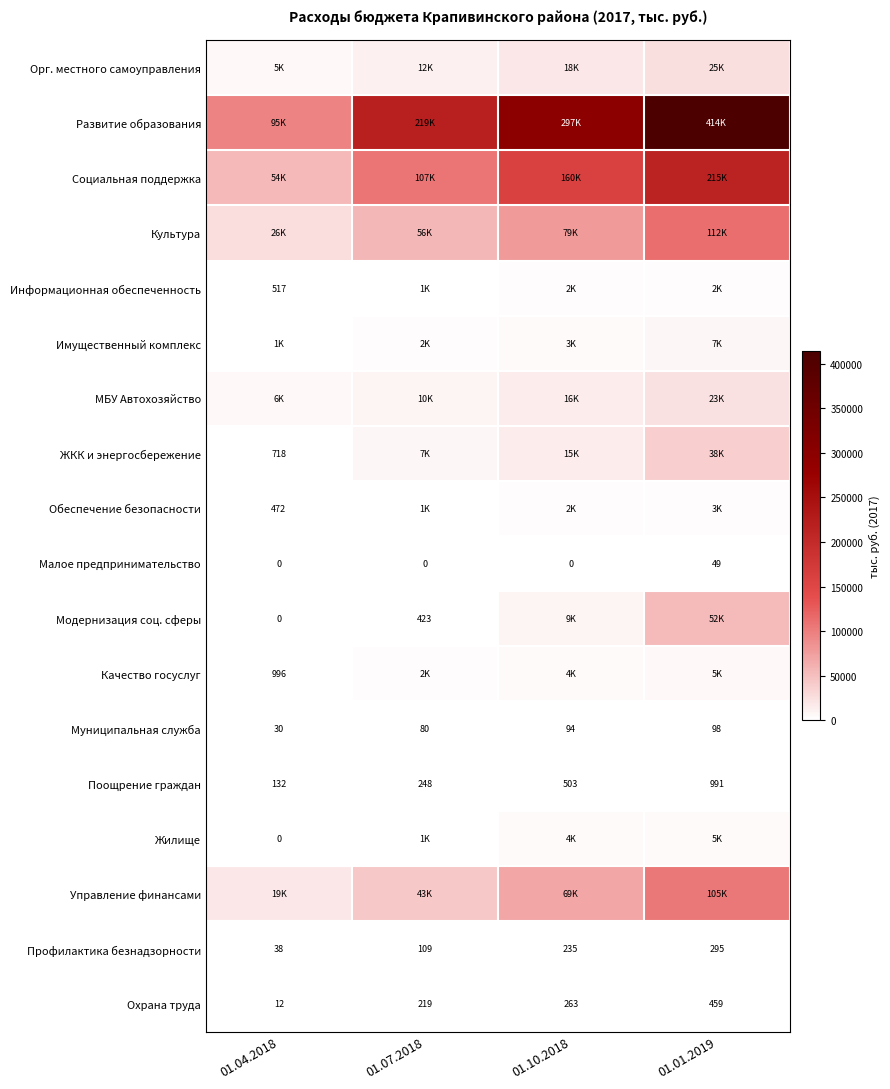

True or false: Управление финансами has a value of 73392.0 at 01.01.2019.

False